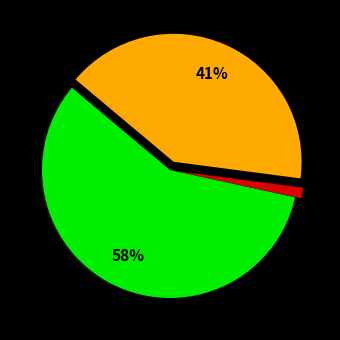

Is there a majority slice in this chart?

Yes